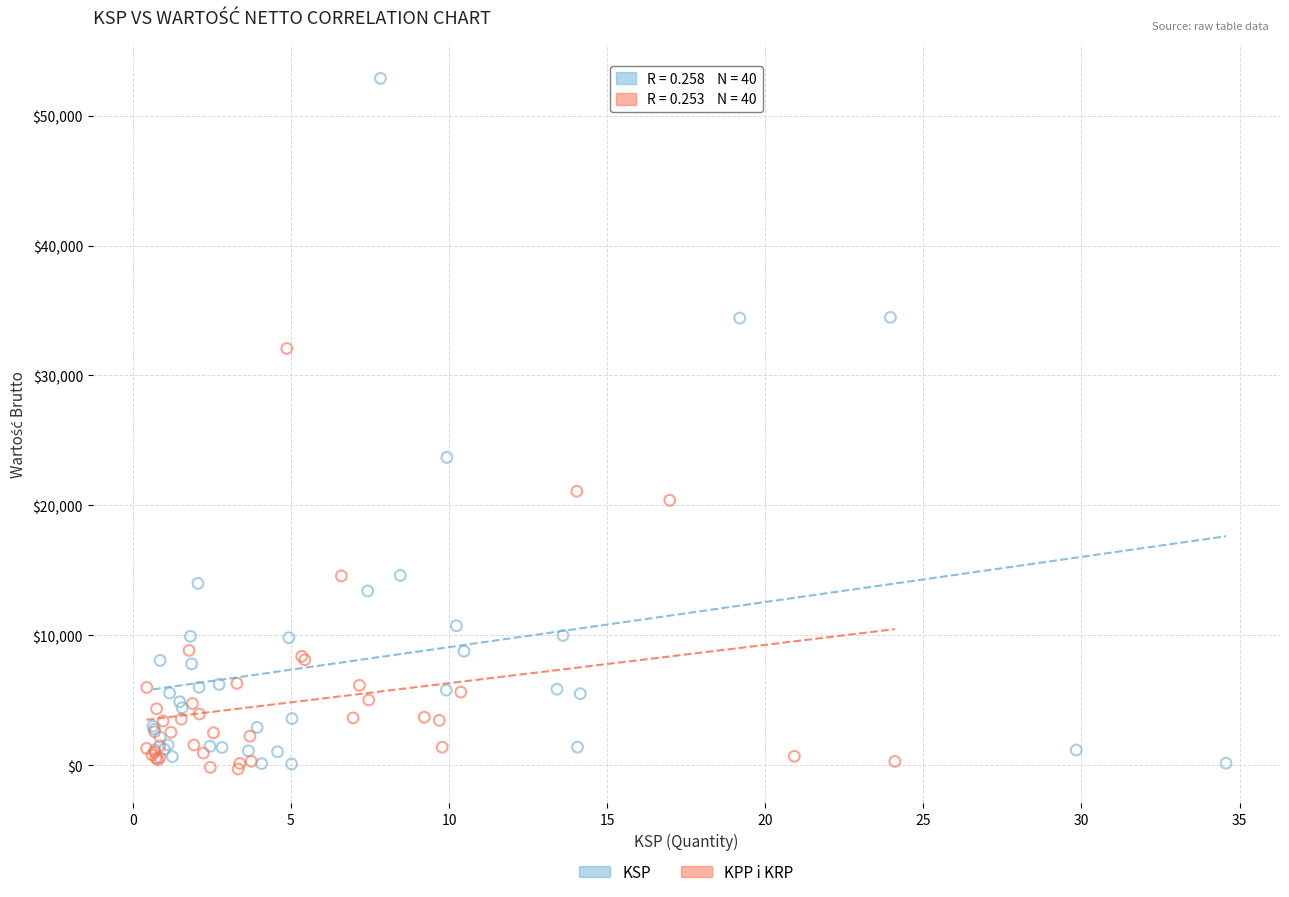

Which series has the largest Y range (max minus min)?

KSP